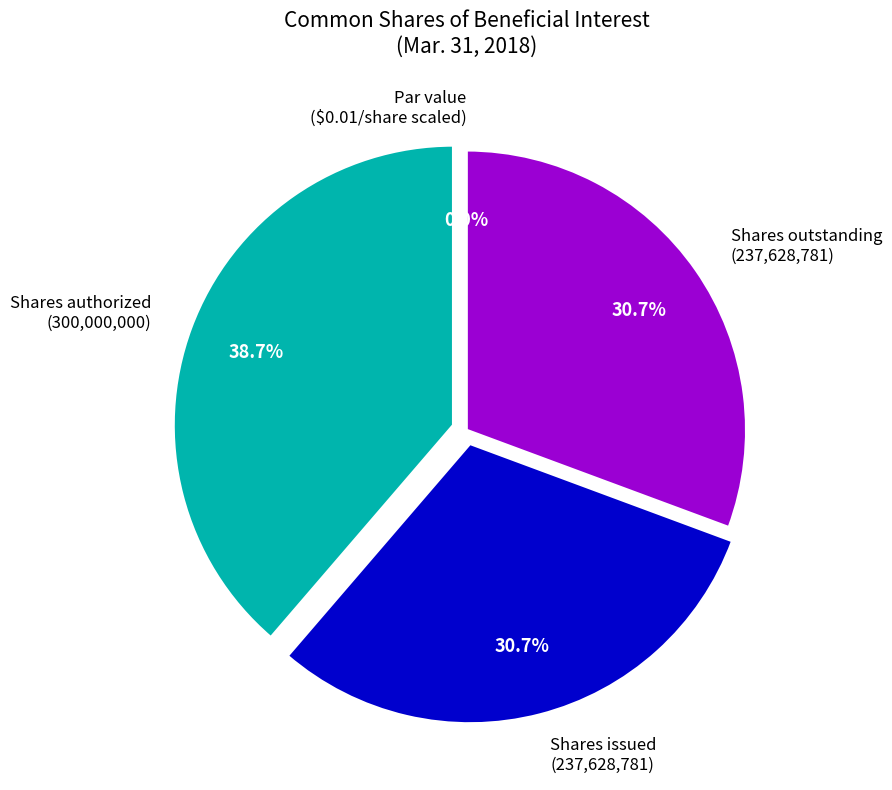

What percentage is the Common shares, shares issued slice, to the nearest percent?

31%